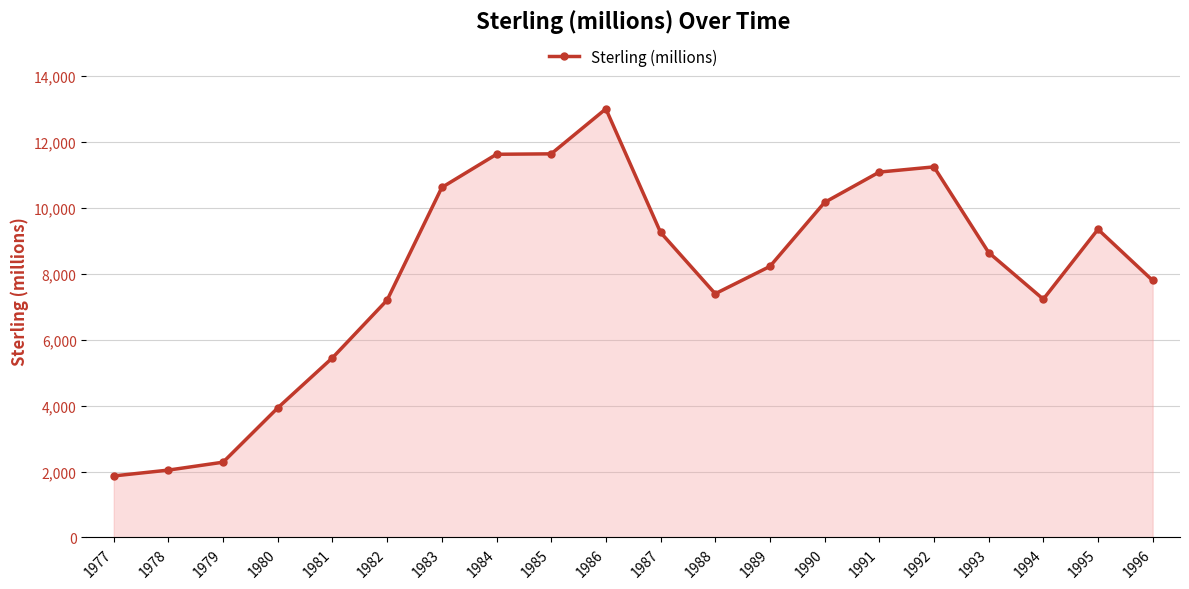

Between 1991 and 1978, which is larger?

1991